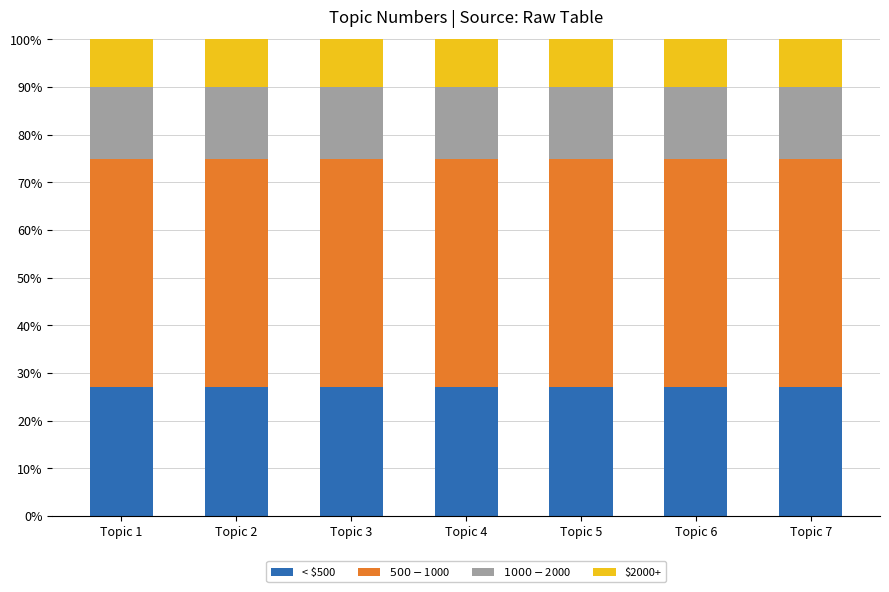

What is the total value across all series at Topic 1?

100